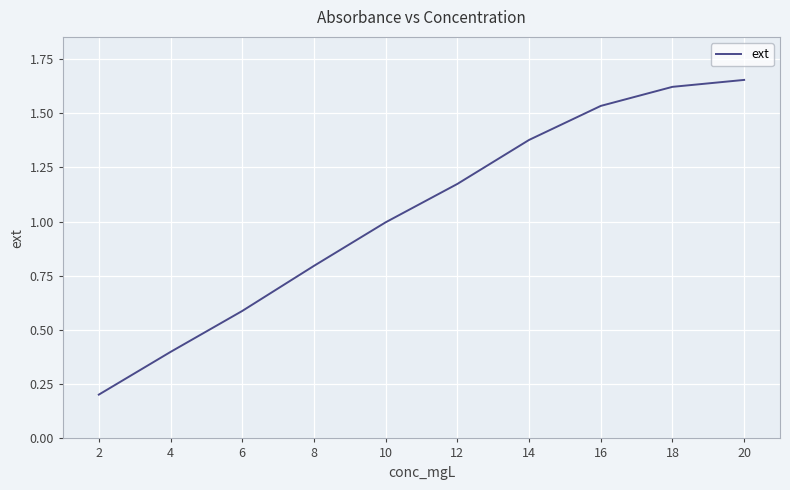

Is it true that the value at 4 is 0.4?

True